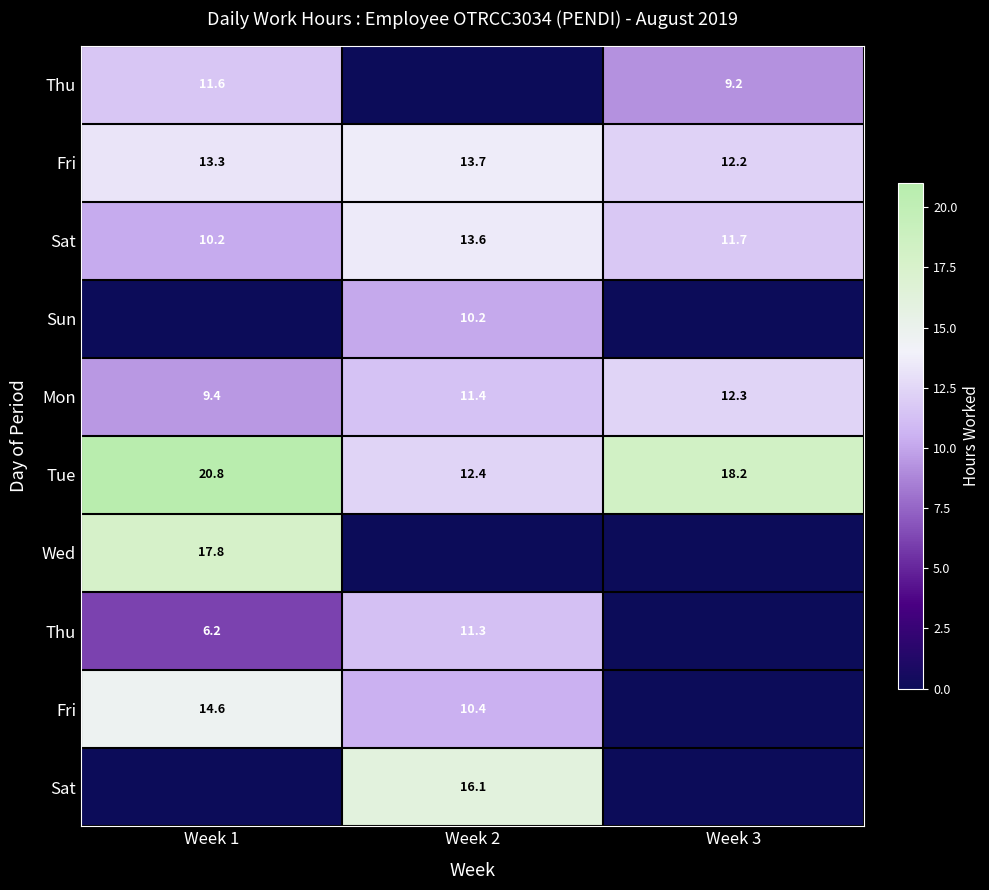

Between Week 1 and Week 3, which is larger?

Week 1